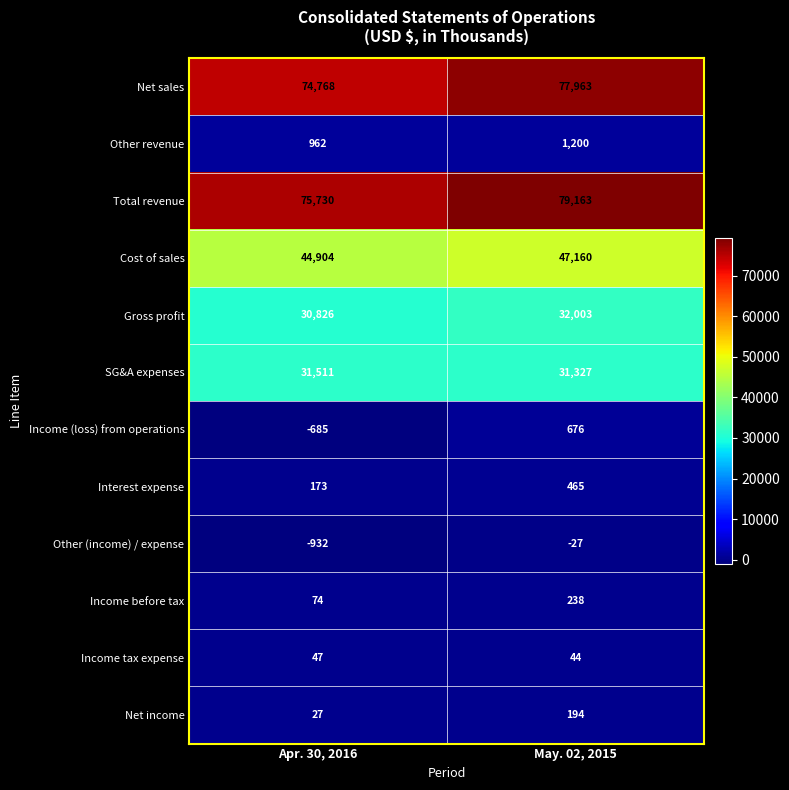

Is the value of Other revenue at Apr. 30, 2016 greater than the value of SG&A expenses at Apr. 30, 2016?

No